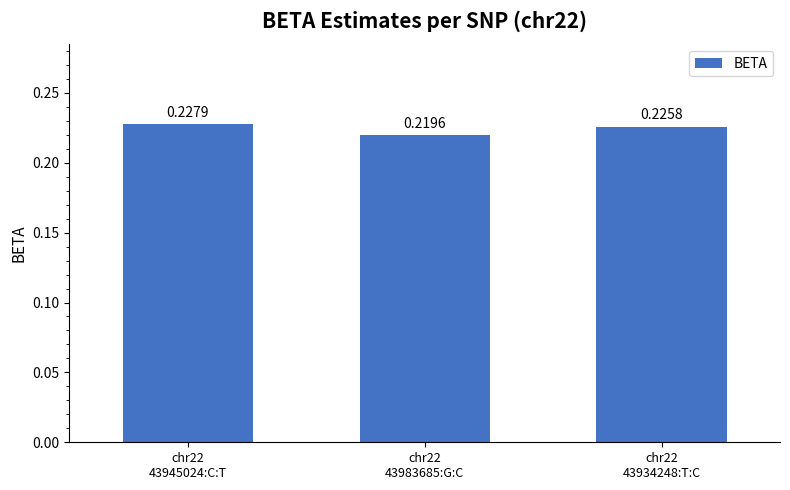

True or false: the data shows 0.1 at chr22
43945024:C:T.

False